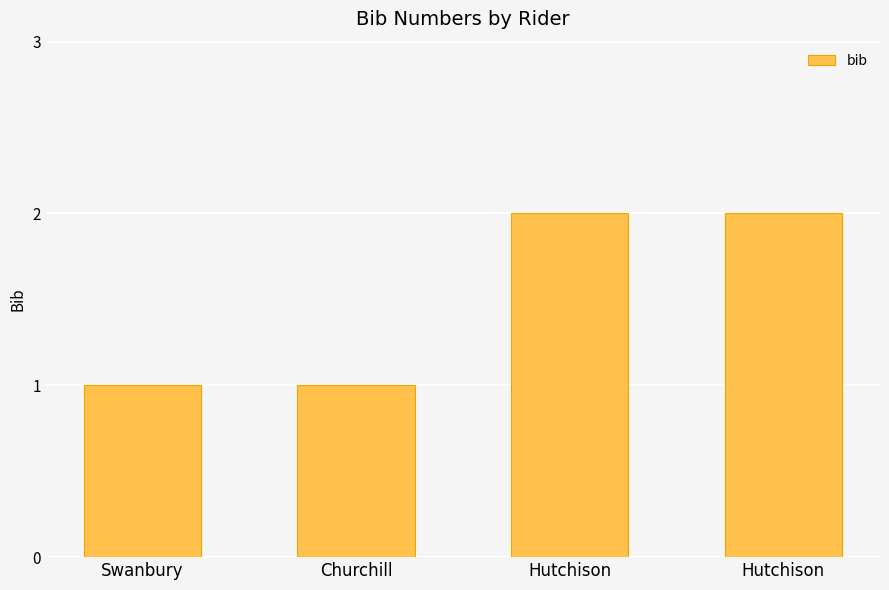

How many bars are there in total?

4